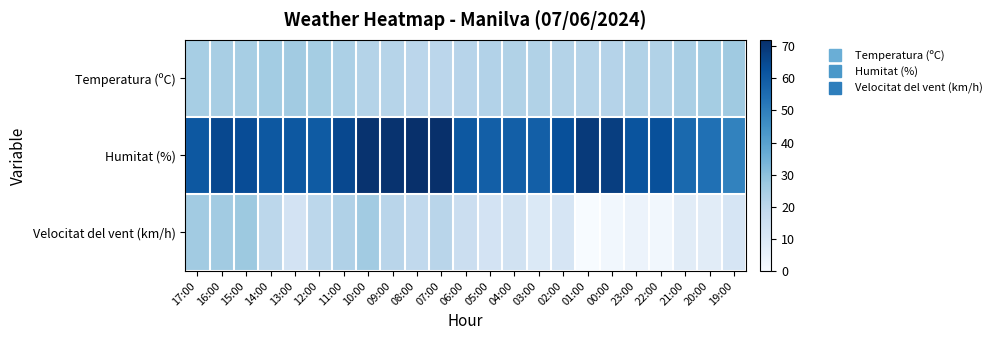

At which category does the chart reach its peak across all series?

08:00